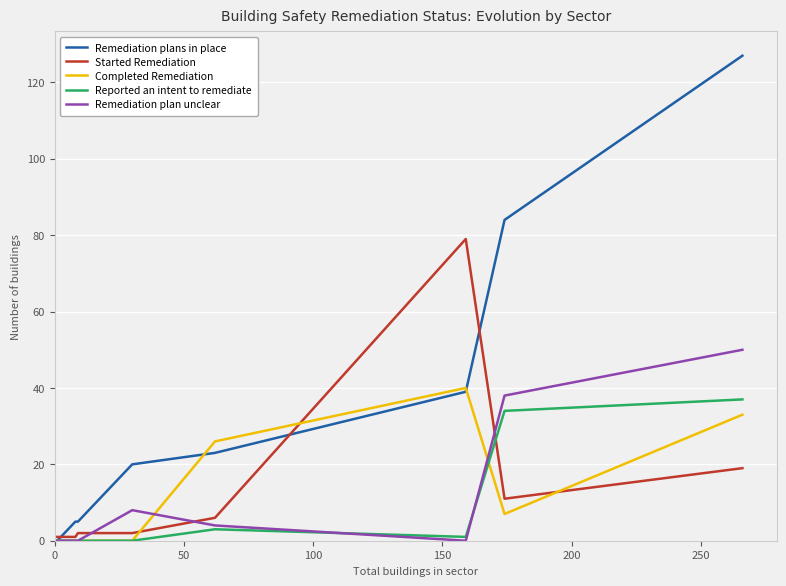

Which series has the widest spread of values?

Remediation plans in place